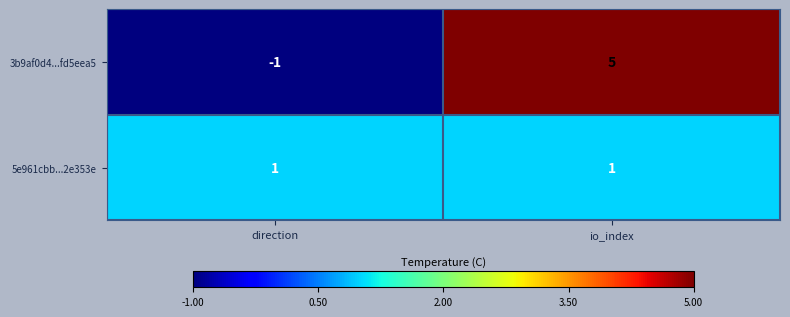

Count the number of categories in the chart.

2